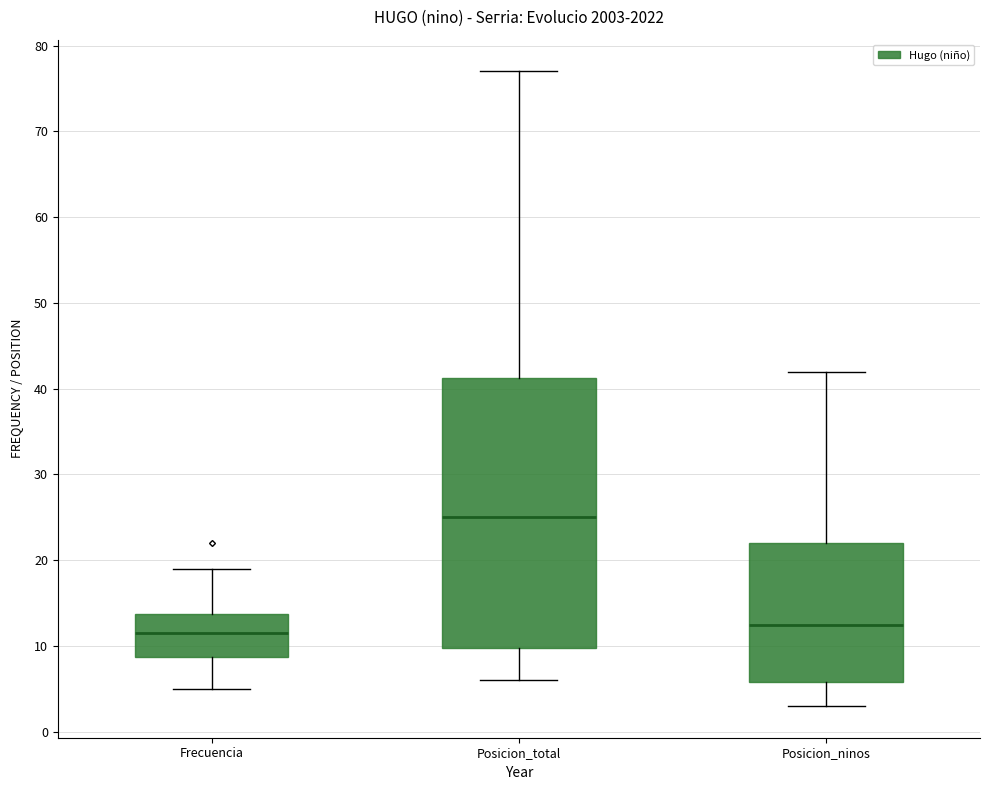

Which box is the tallest, from its lower edge to its upper edge?

Posicion_total